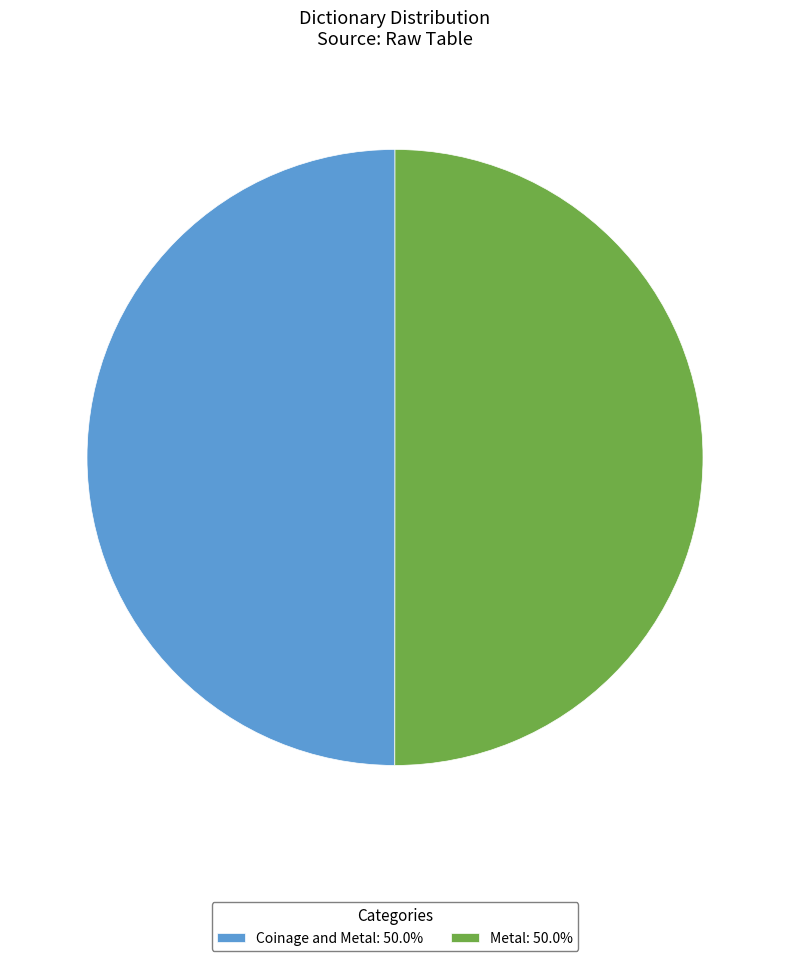

Approximately how many times larger is the value at Metal: 50.0% compared to Coinage and Metal: 50.0%?

1.0